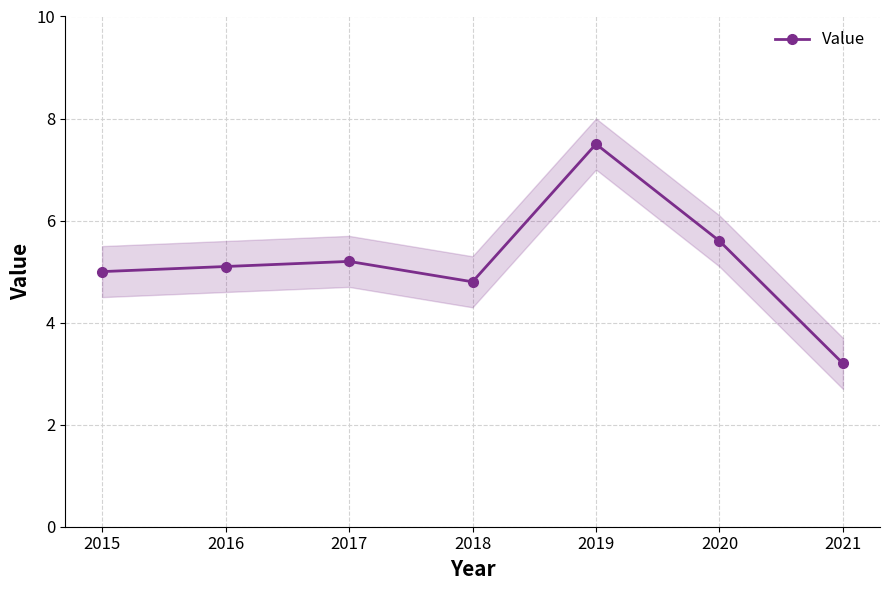

Between 2016 and 2015, which is larger?

2016